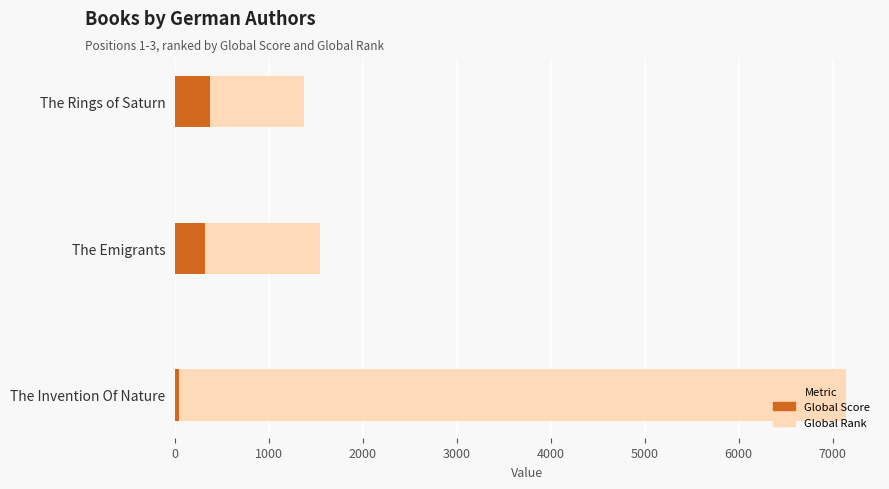

Is it true that Global Score equals 375 at The Rings of Saturn?

True